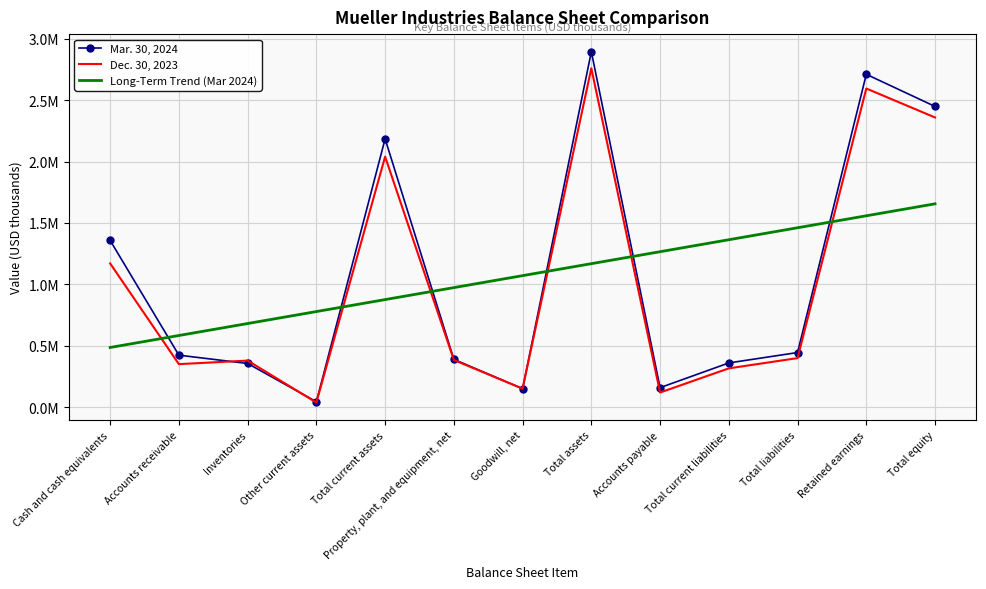

At which category does Dec. 30, 2023 reach its first local valley?

Accounts receivable